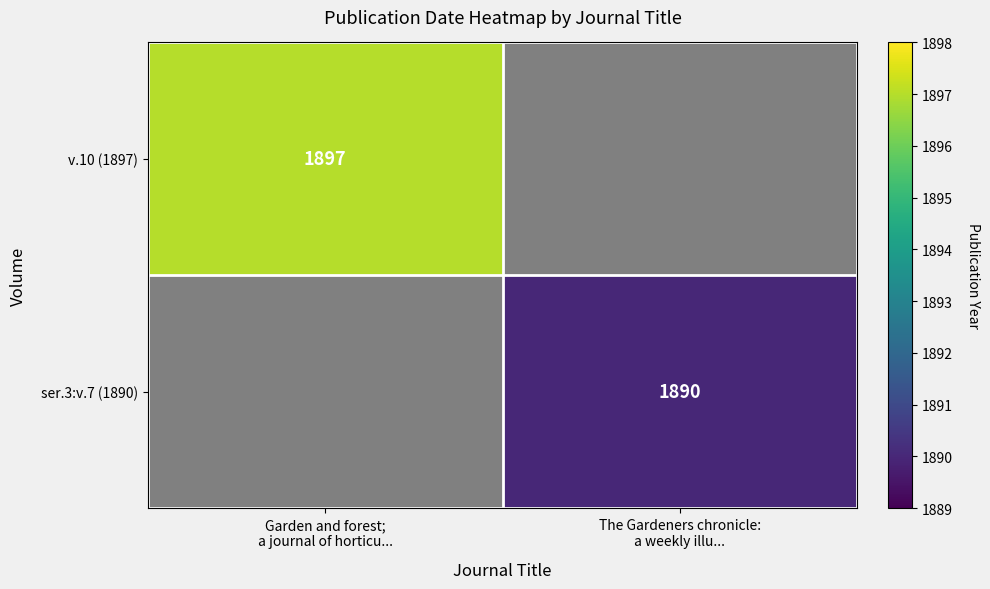

Which series has the widest spread of values?

v.10 (1897)